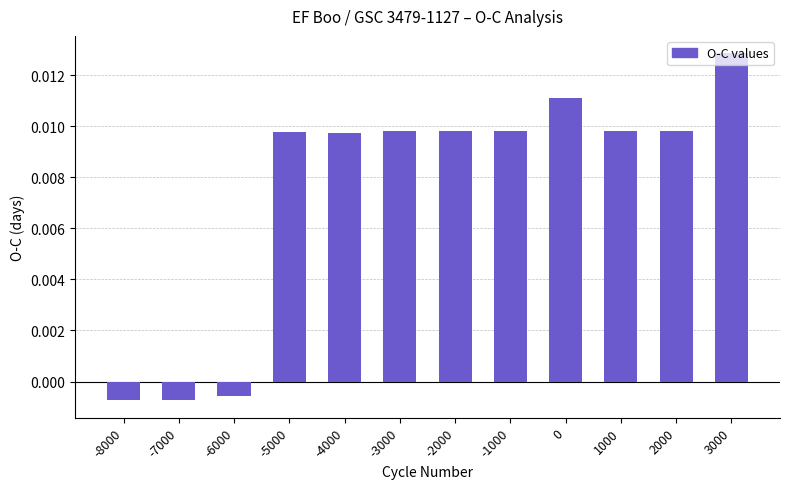

At which category does the chart reach its peak across all series?

3000